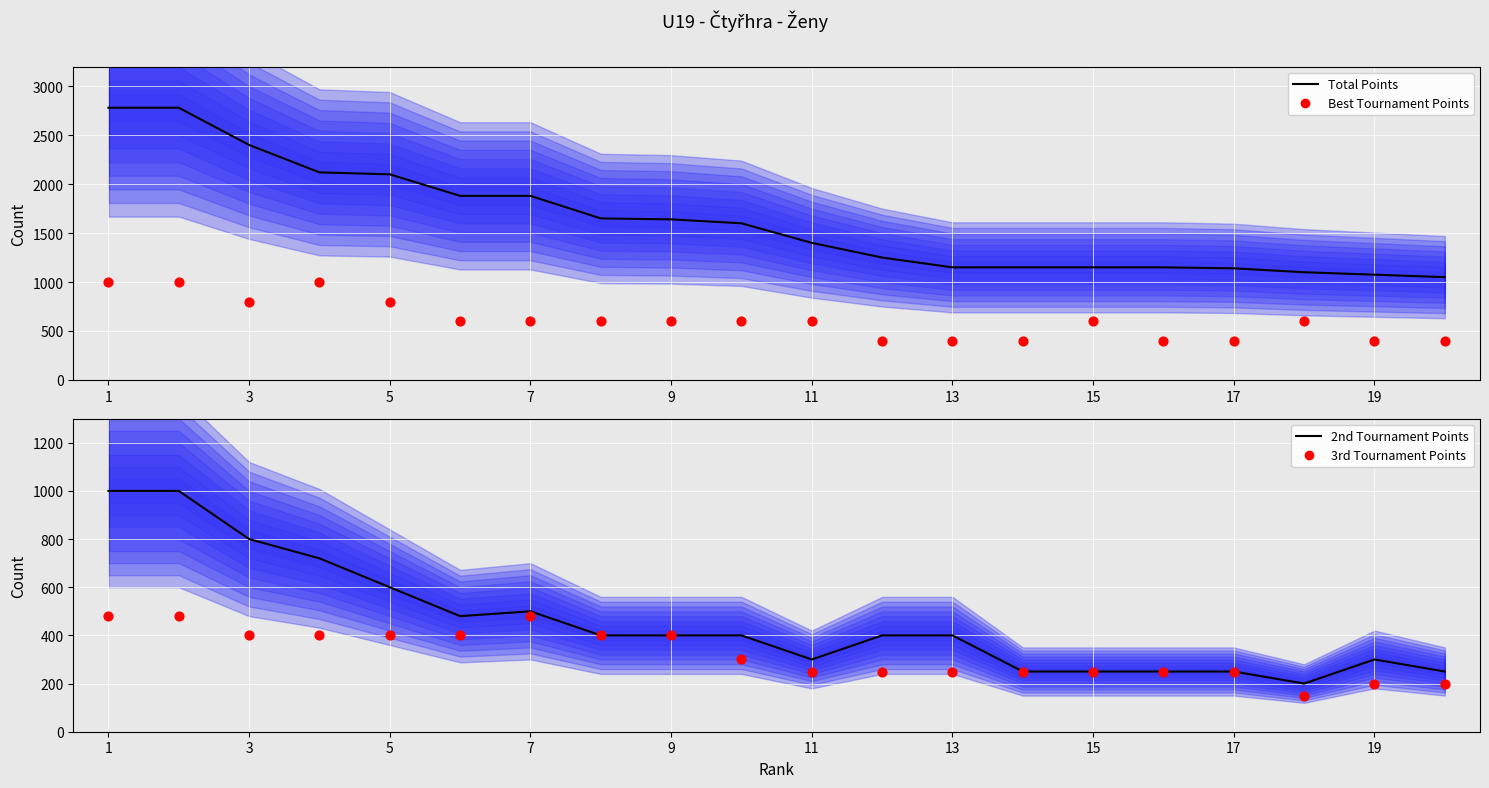

Which series reaches the maximum Y coordinate?

Total Points